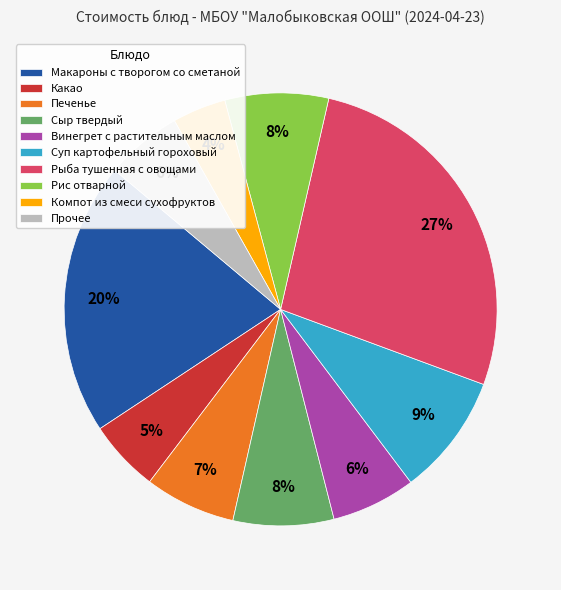

Is there a majority slice in this chart?

No